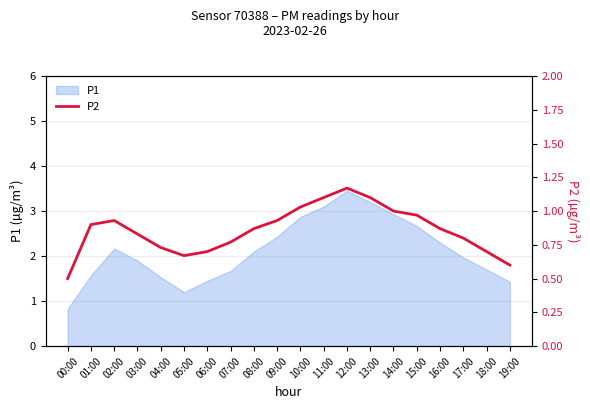

The P1 series shows 0.3 at 01:00. True or false?

False